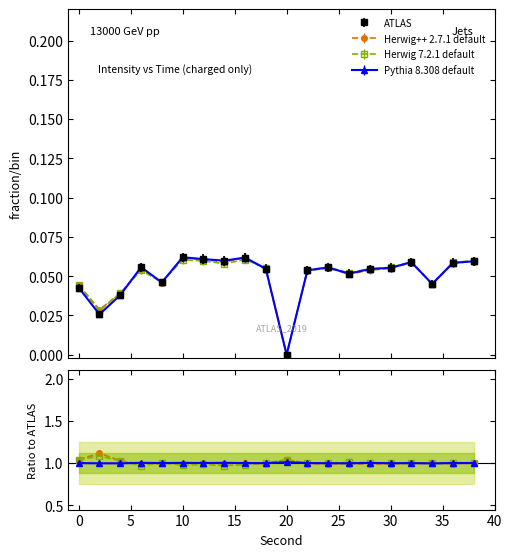

How many lines are shown in the chart?

4